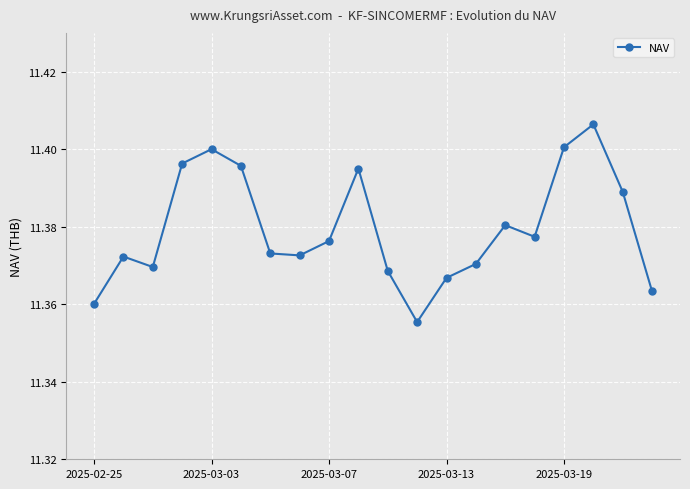

How many lines are shown in the chart?

1